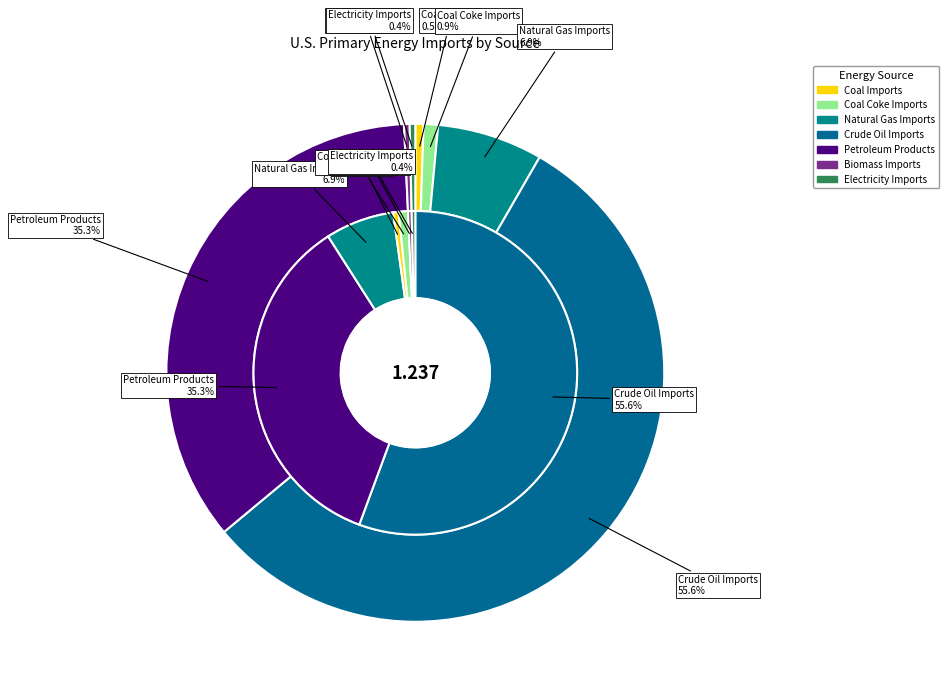

What is the largest slice in the pie chart?

Crude Oil Imports